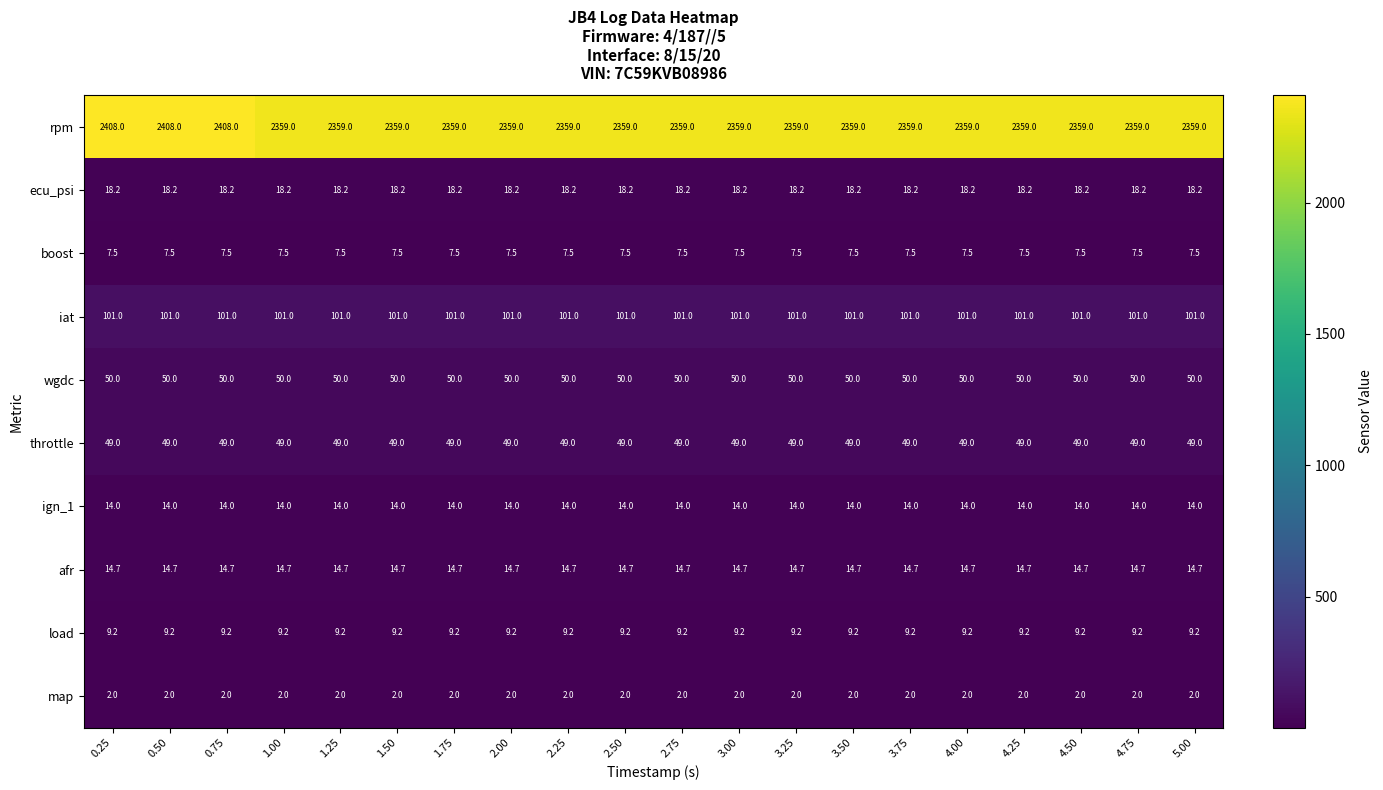

Rank the series at 3.75 from highest to lowest value.

rpm, iat, wgdc, throttle, ecu_psi, afr, ign_1, load, boost, map